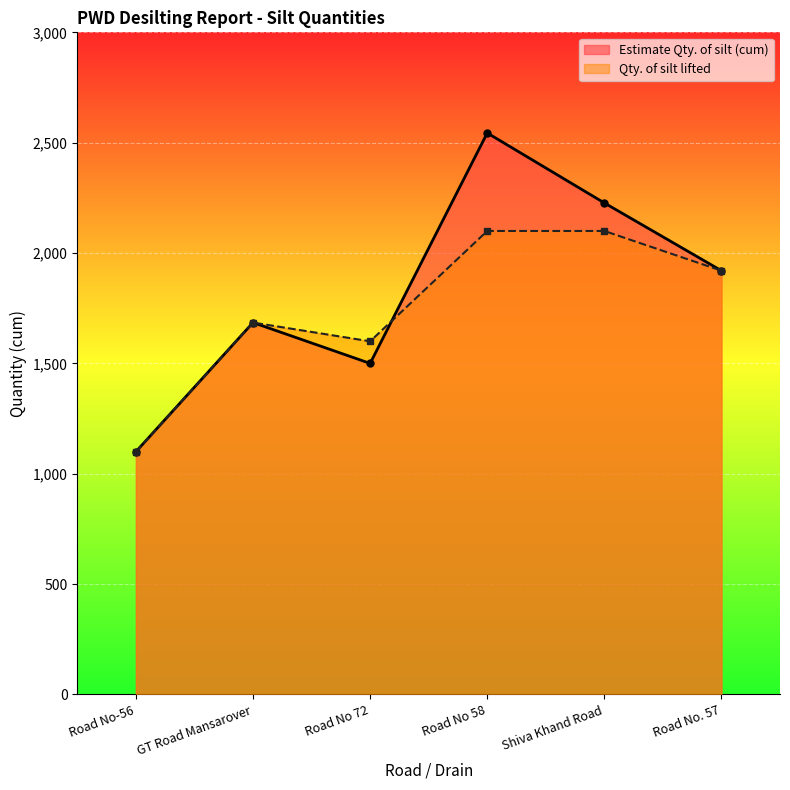

Reading right to left, transcribe all the data shown in this chart.

Estimate Qty. of silt (cum): 1920	2227	2544	1500	1685	1100
Qty. of silt lifted: 1920	2100	2100	1600	1685	1100